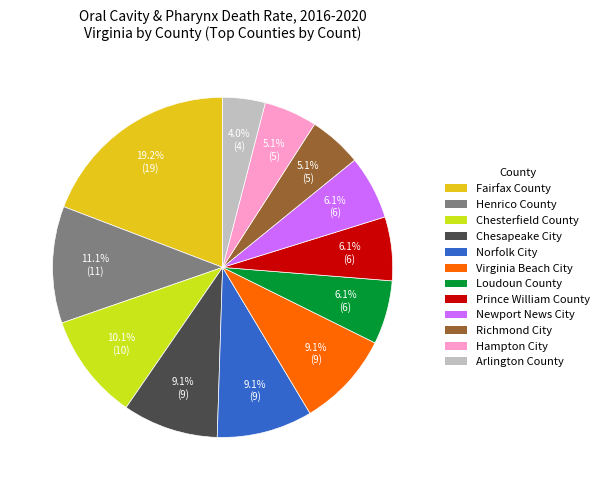

Does Arlington County represent more than half of the total?

No